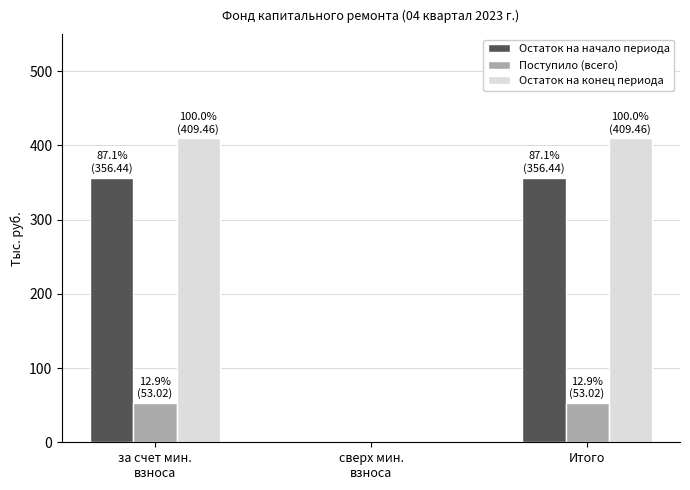

What is the highest value of the Поступило (всего) series?

53.0